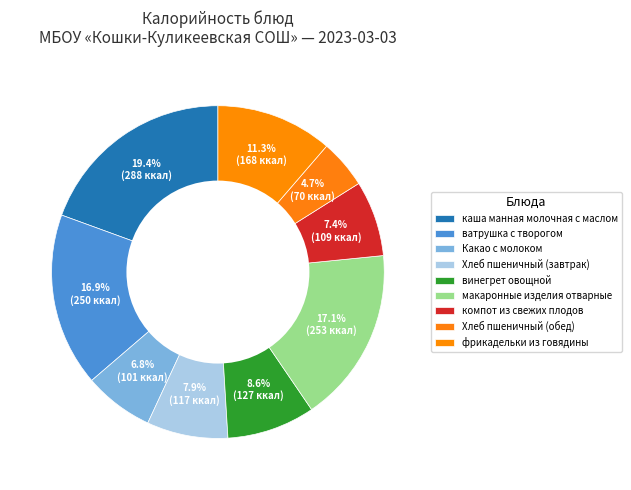

How many slices are in this pie chart?

9